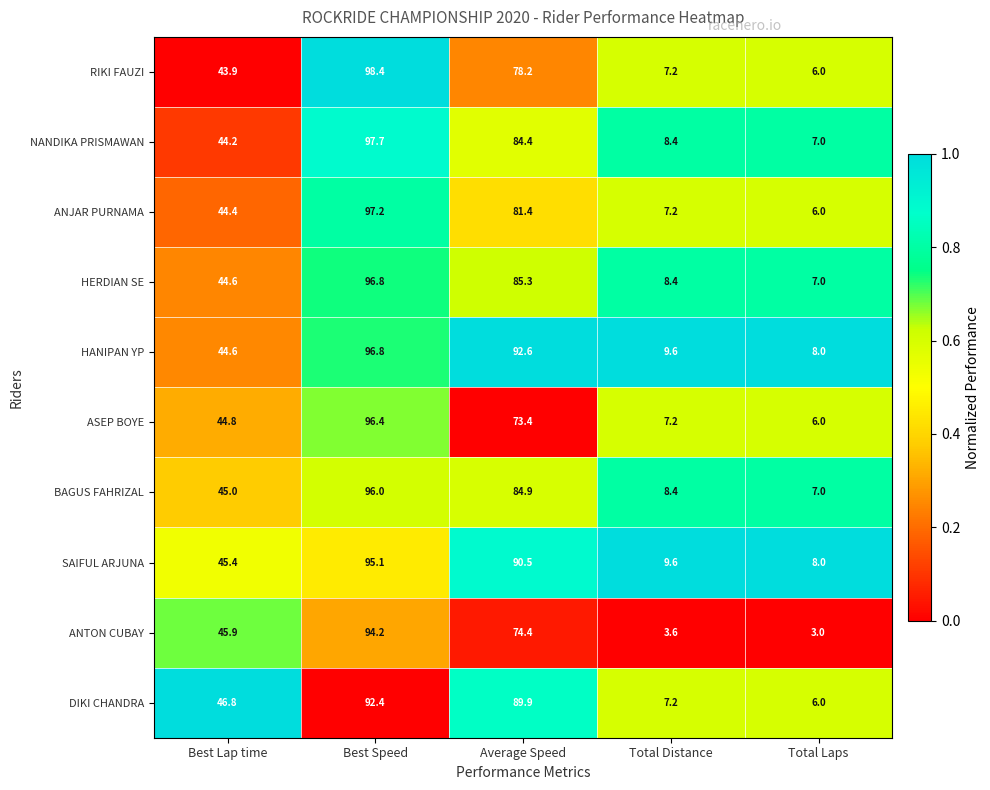

The DIKI CHANDRA series shows 50.9 at Best Speed. True or false?

False